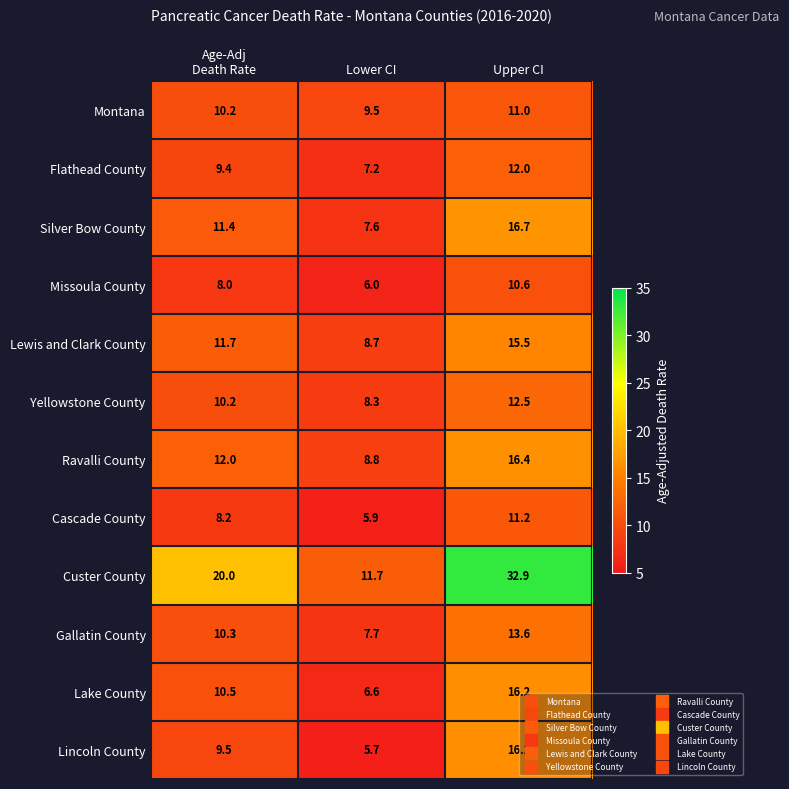

What is the difference between the maximum and minimum values in the Missoula County series?

4.6